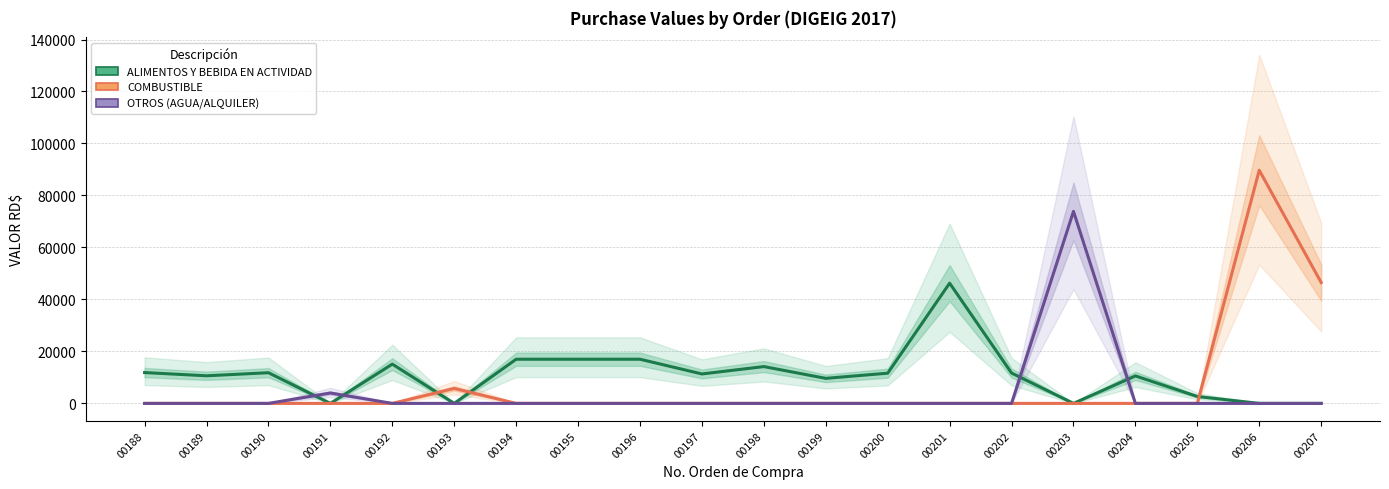

What is the sum of the COMBUSTIBLE values at 00206 and 00194?

89700.0